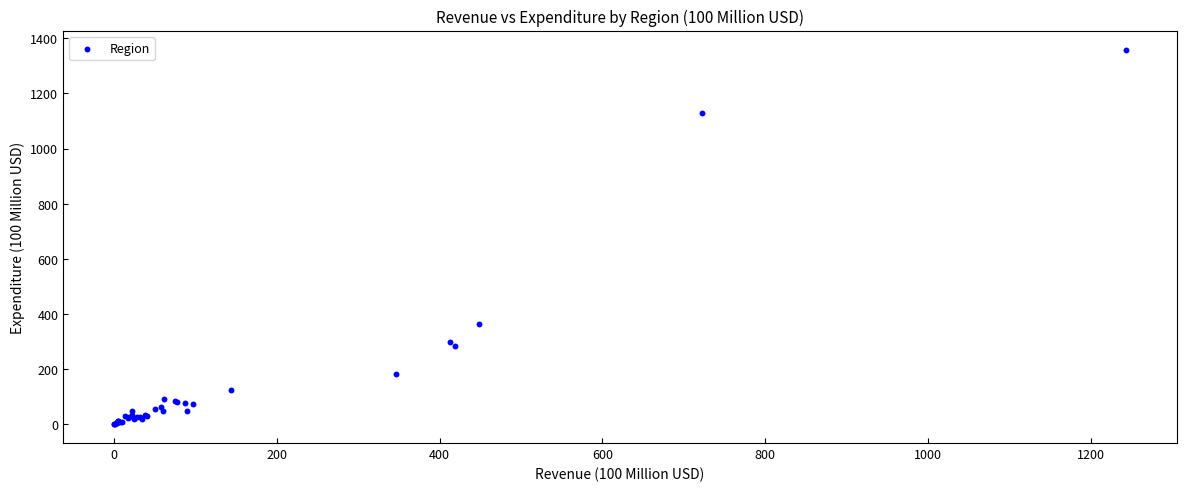

What Y value in the scatter plot is closest to 679?

364.2